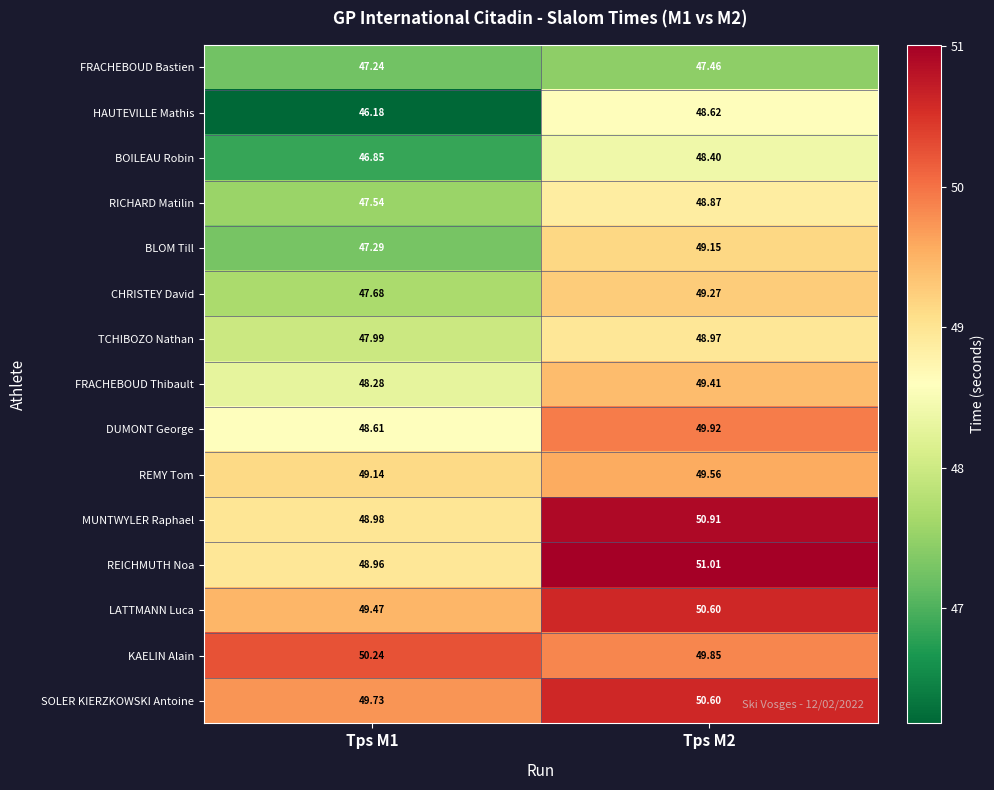

Rank the series at Tps M1 from lowest to highest value.

HAUTEVILLE Mathis, BOILEAU Robin, FRACHEBOUD Bastien, BLOM Till, RICHARD Matilin, CHRISTEY David, TCHIBOZO Nathan, FRACHEBOUD Thibault, DUMONT George, REICHMUTH Noa, MUNTWYLER Raphael, REMY Tom, LATTMANN Luca, SOLER KIERZKOWSKI Antoine, KAELIN Alain